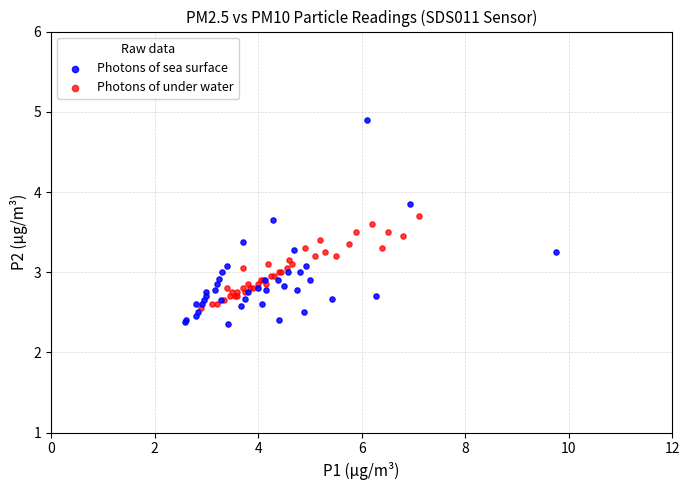

What are all the series names shown in the legend?

Photons of sea surface, Photons of under water